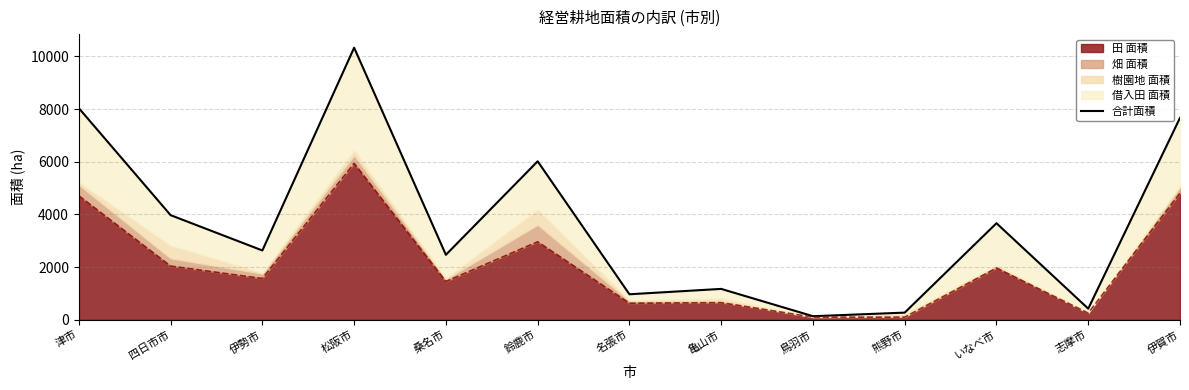

Which has a higher value, 鈴鹿市 or 亀山市?

鈴鹿市